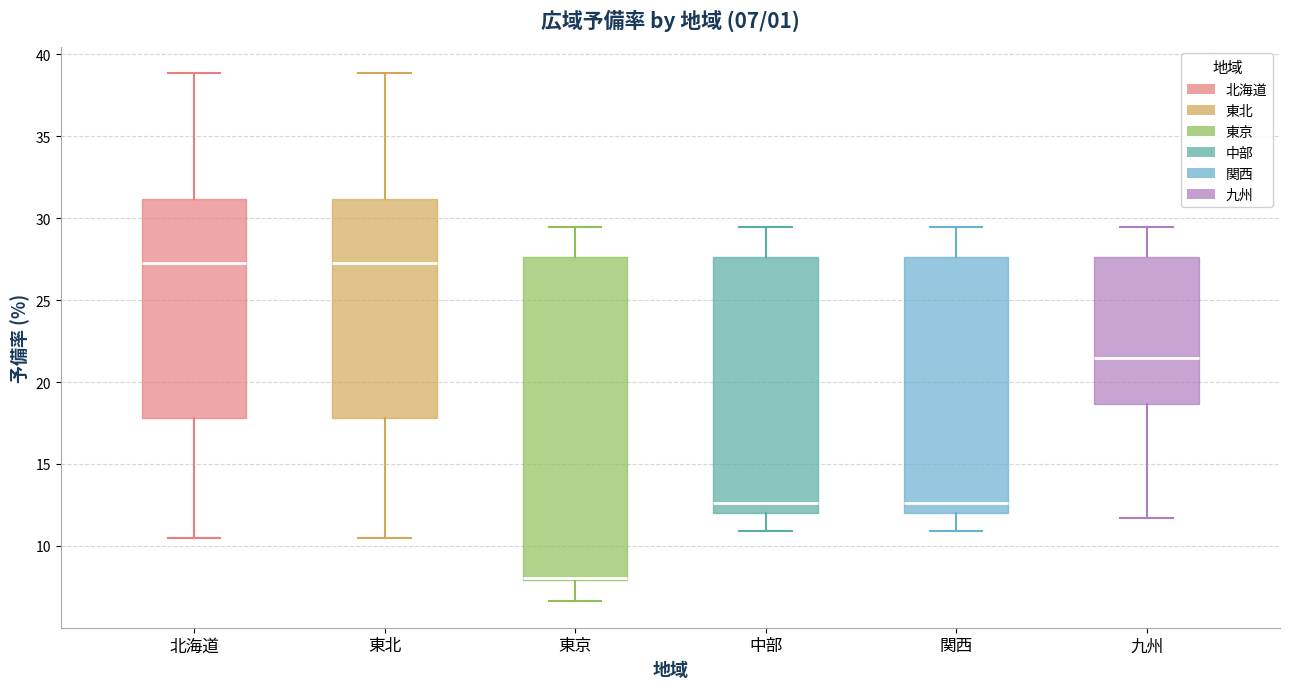

Which box is the tallest, from its lower edge to its upper edge?

東京